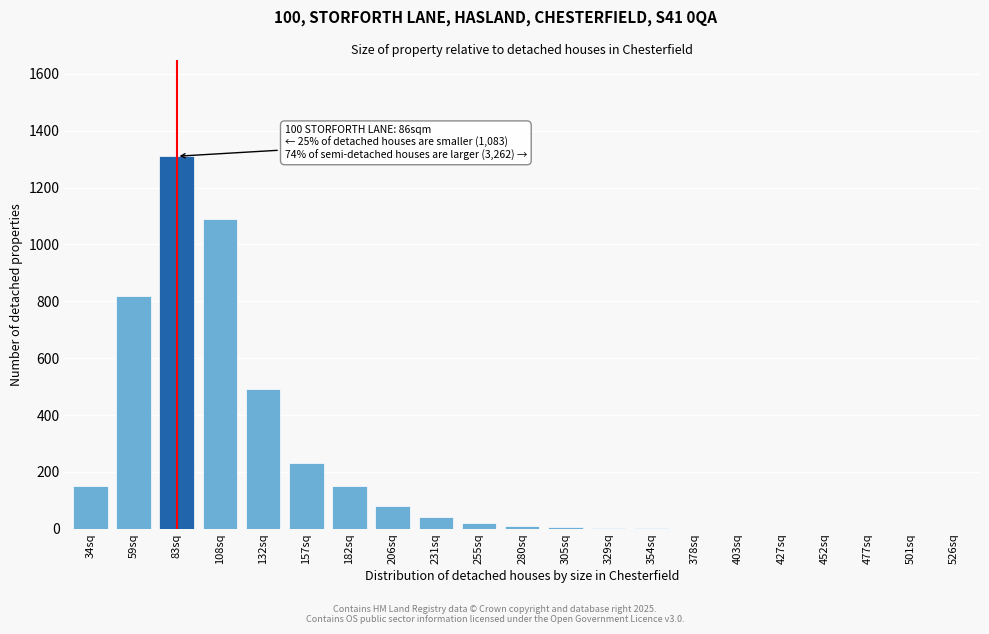

What is the sum of all values?

4403